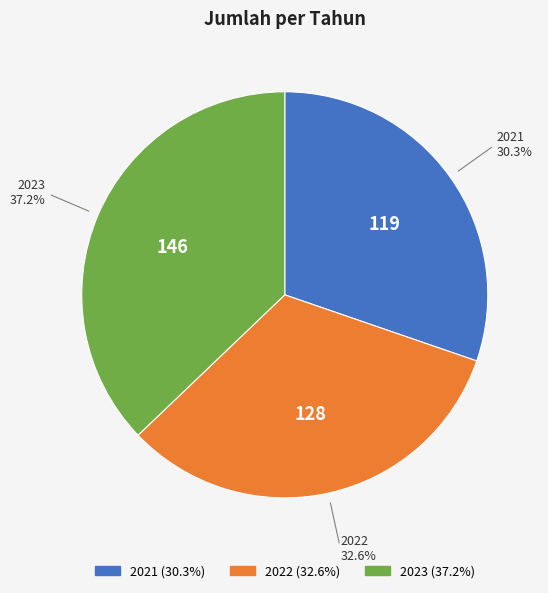

How many slices are in this pie chart?

3